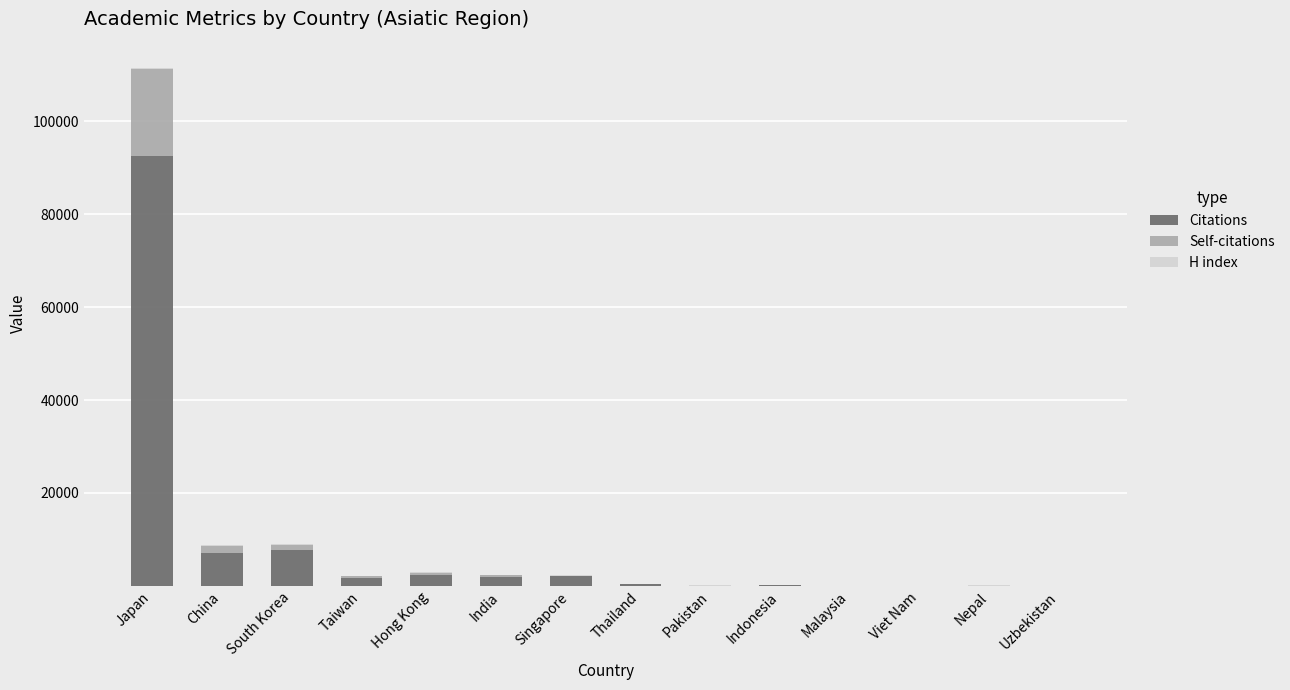

The Citations series shows 2423 at Hong Kong. True or false?

True